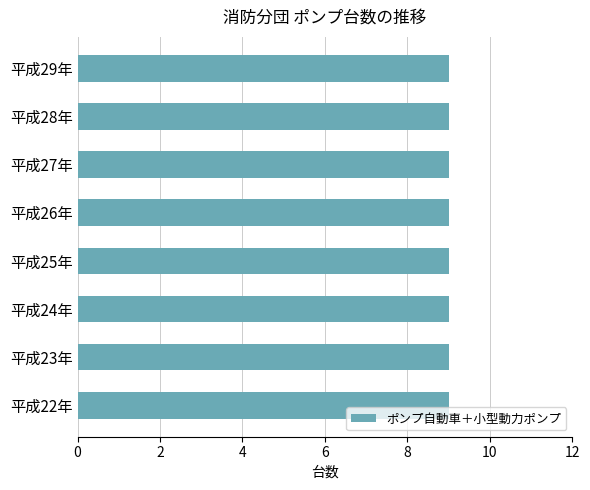

The ポンプ自動車 series shows 2 at 平成27年. True or false?

False